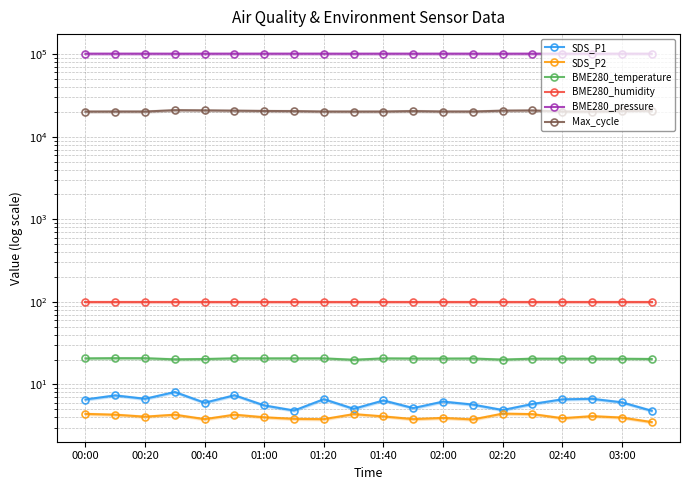

What is the difference between the SDS_P2 values at 19 and 01:20?

0.3